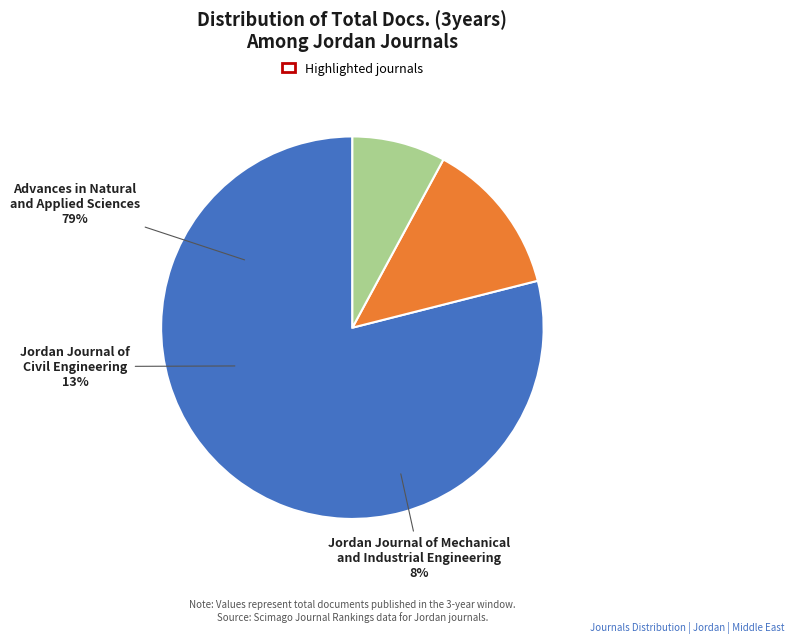

How many segments does this pie chart have?

3